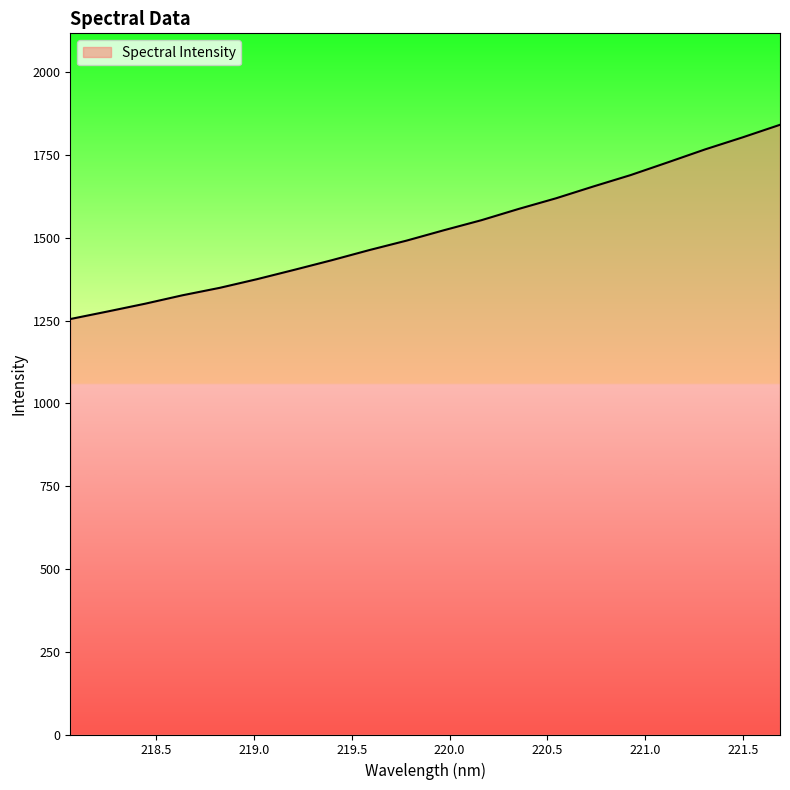

What is the difference between the maximum and minimum values?

586.7